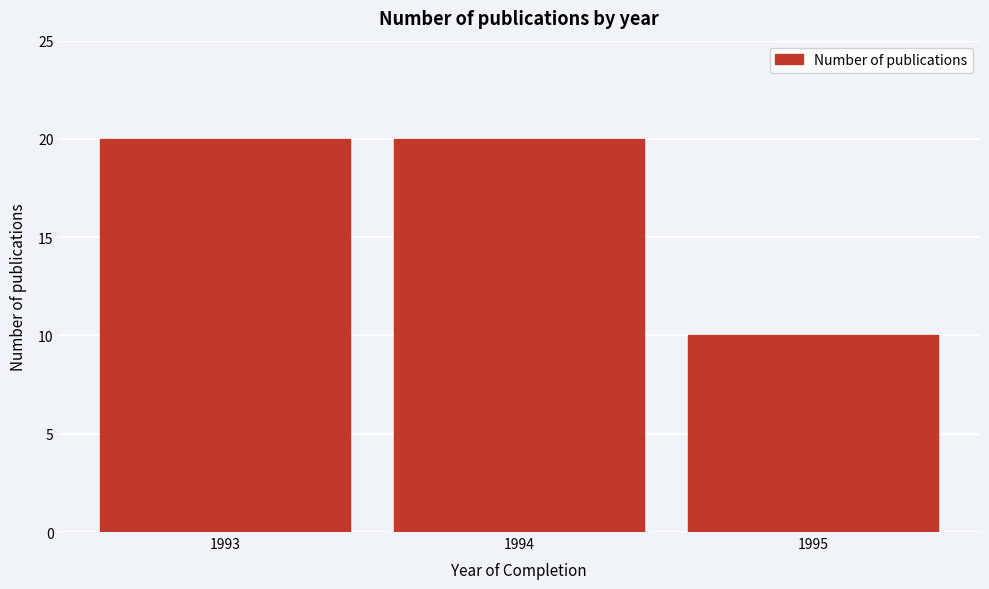

How tall is the bar that spans 1992.5 to 1993.5 on the x-axis? The values are not printed on the chart, so give them approximately, as read against the axis.

20